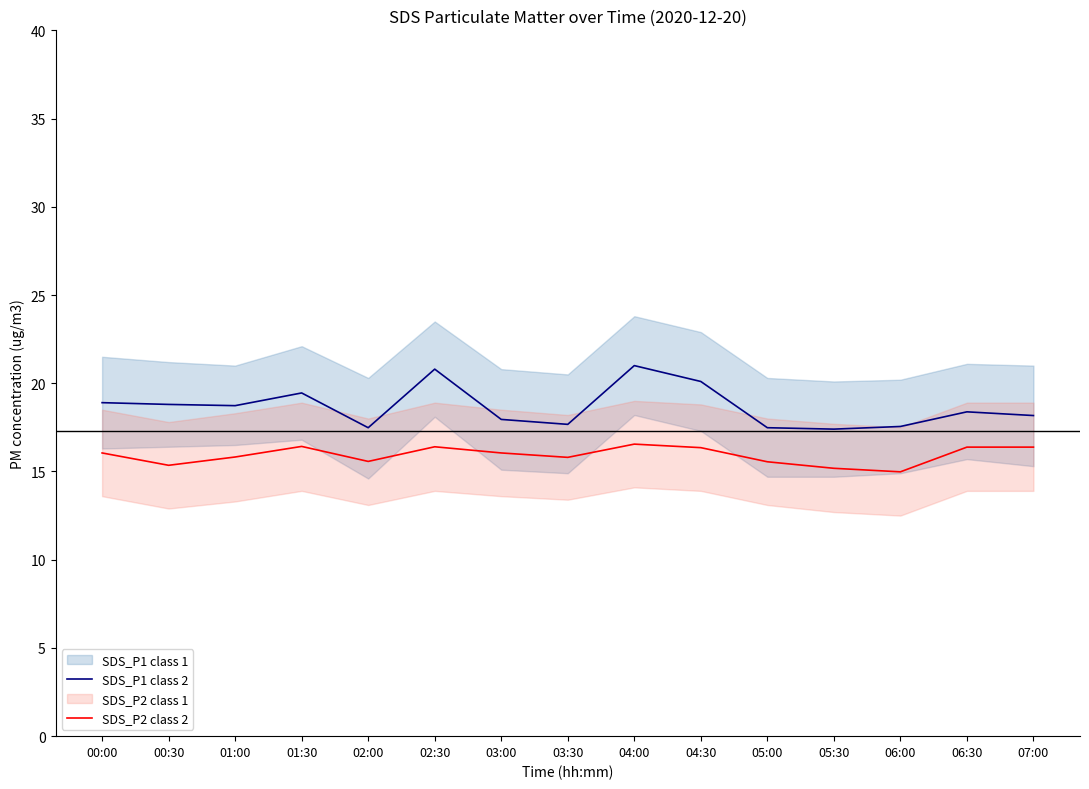

What value does the SDS_P2 class 2 series have at 00:30?

15.3